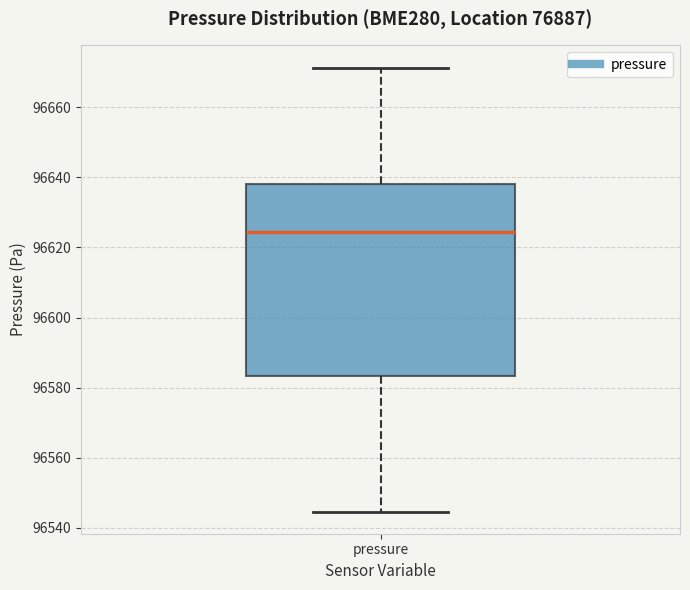

Where is the lower edge of the box for pressure on the y-axis? The values are not printed on the chart, so give them approximately, as read against the axis.

96584